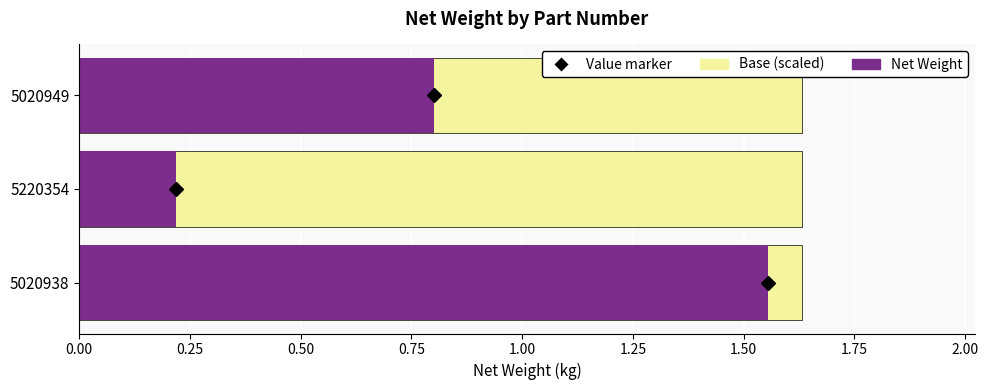

Is it true that Net Weight equals 0.2 at 5020949?

False